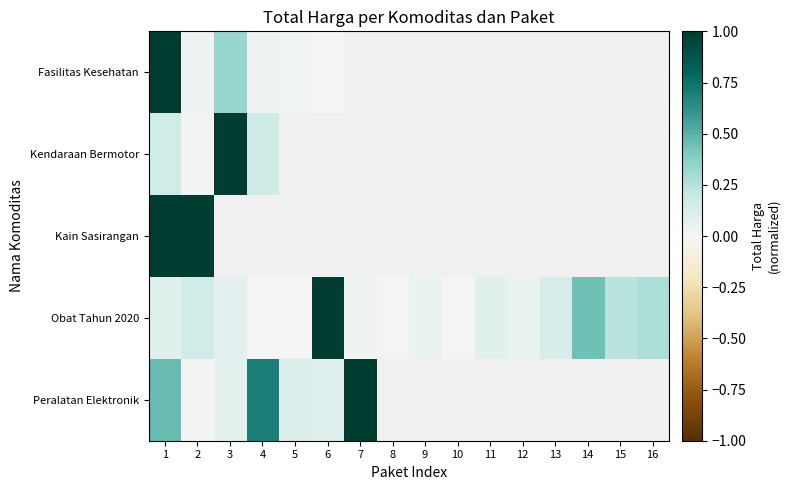

Which series has the largest total across all categories?

Obat Tahun 2020